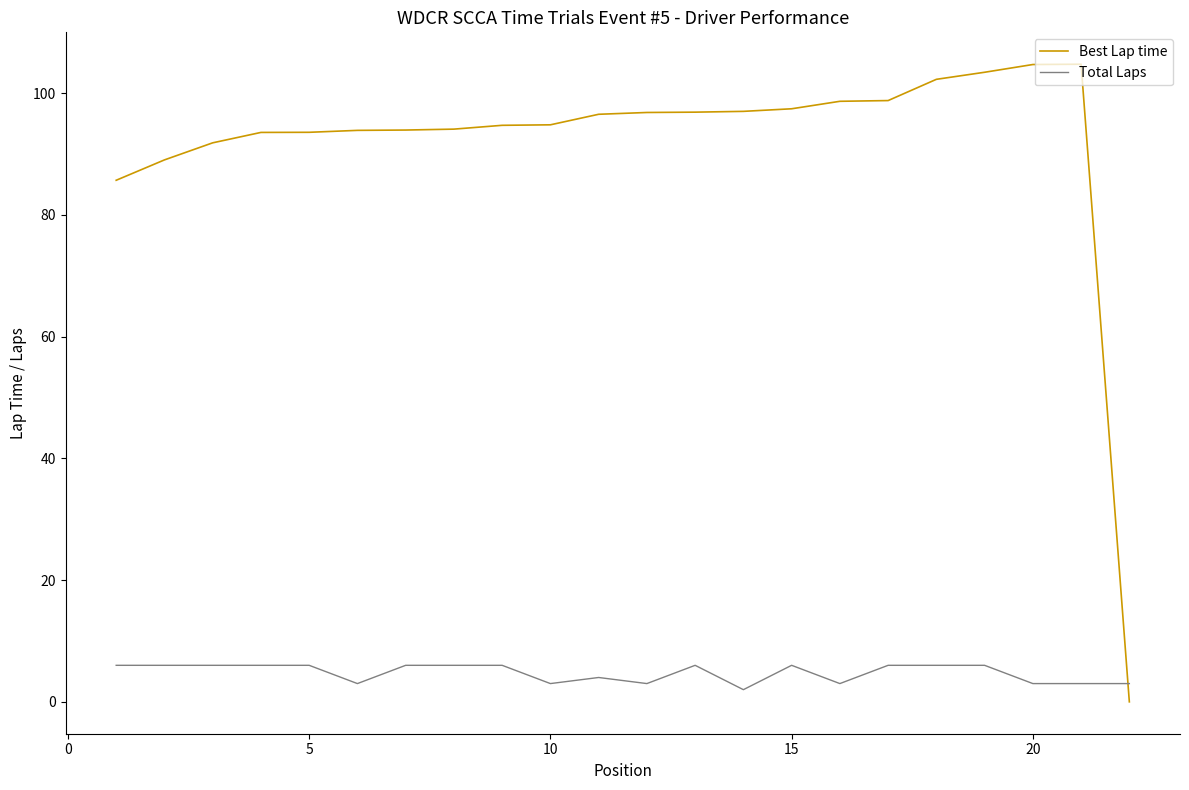

Rank the series by their average value, from highest to lowest.

Best Lap time, Total Laps